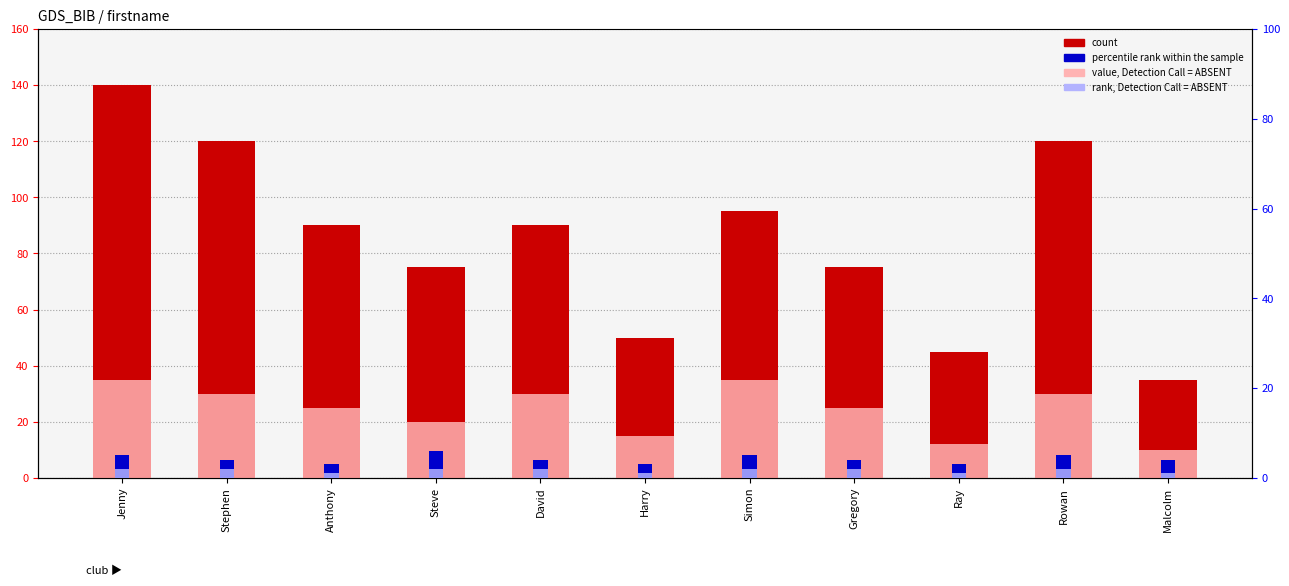

Count the number of categories in the chart.

11